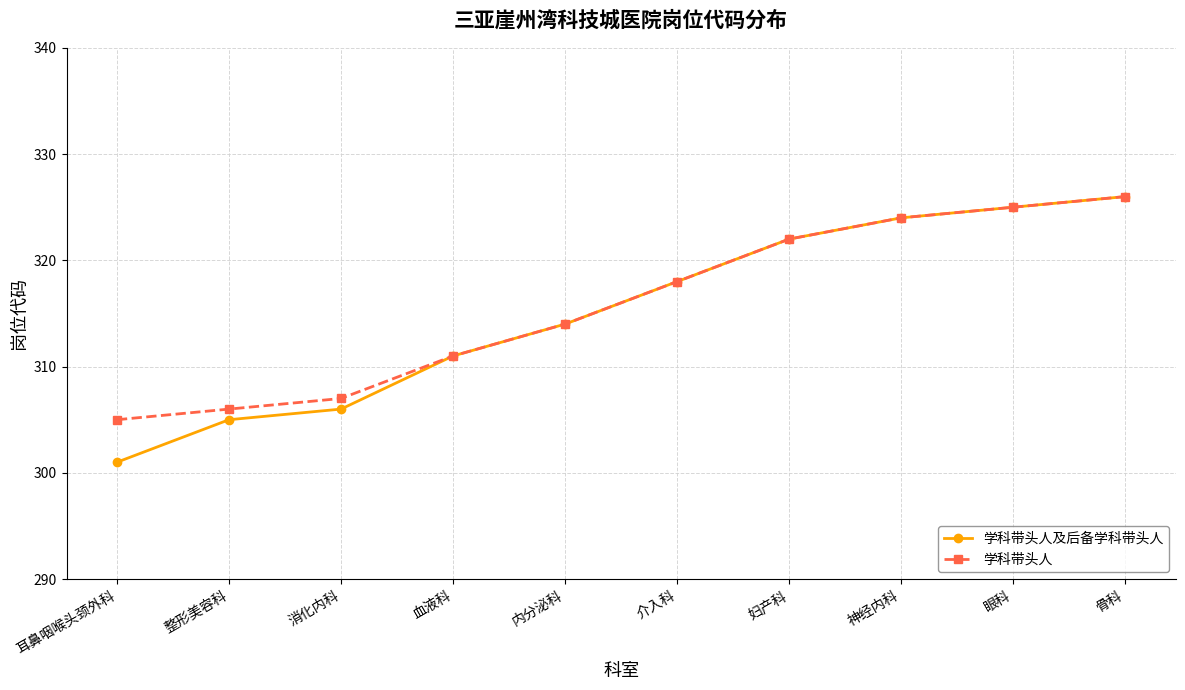

What is the value of the 学科带头人及后备学科带头人 point at the 7th from the left?

322